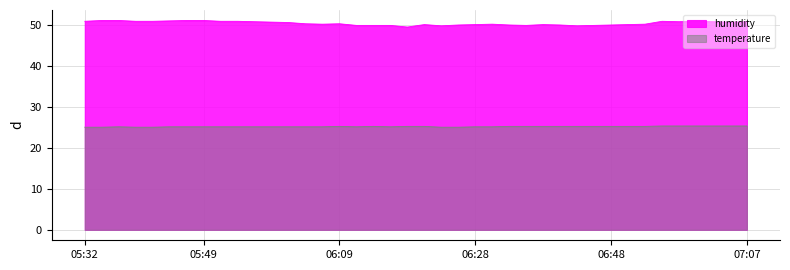

Is it true that temperature equals 25.1 at 06:16?

True